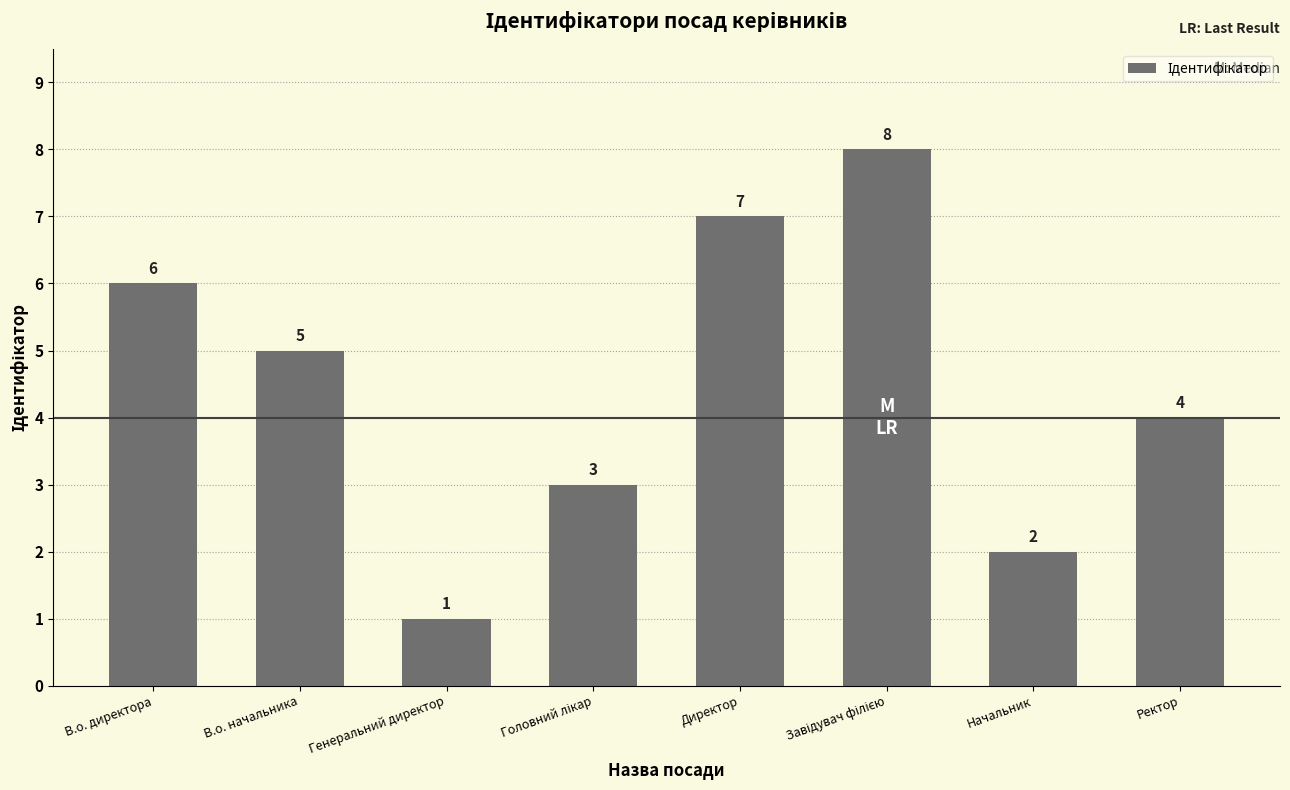

What position from the right is Генеральний директор?

6